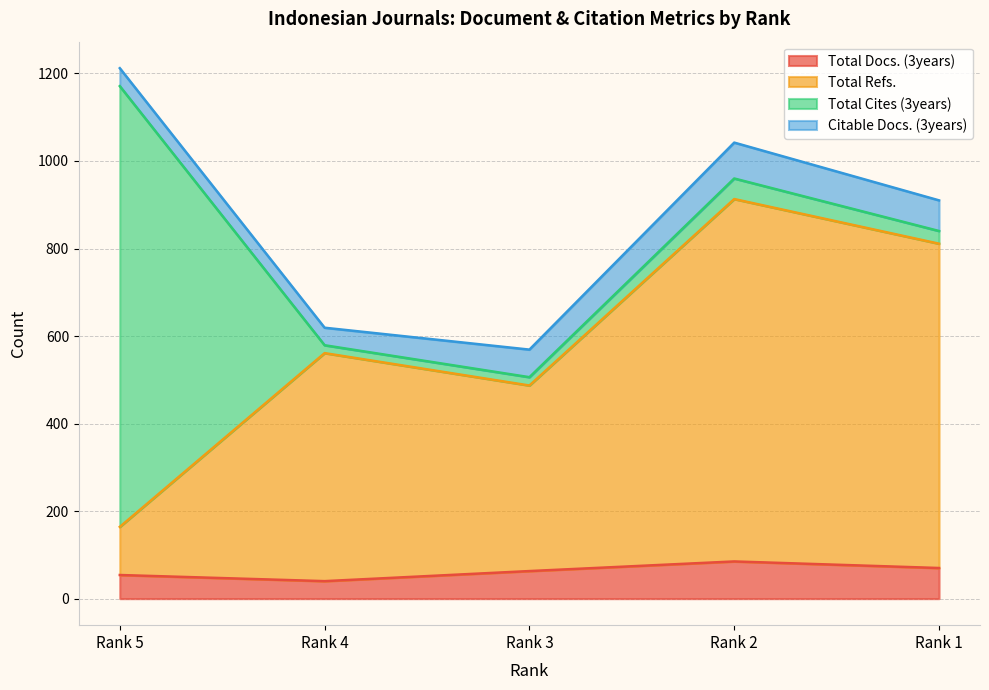

What is the lowest value of the Total Docs. (3years) series?

40